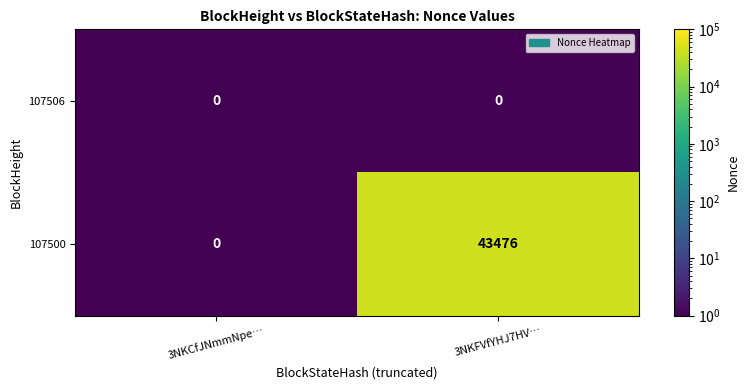

True or false: 107506 has a value of 0 at 3NKCfJNmmNpe….

True